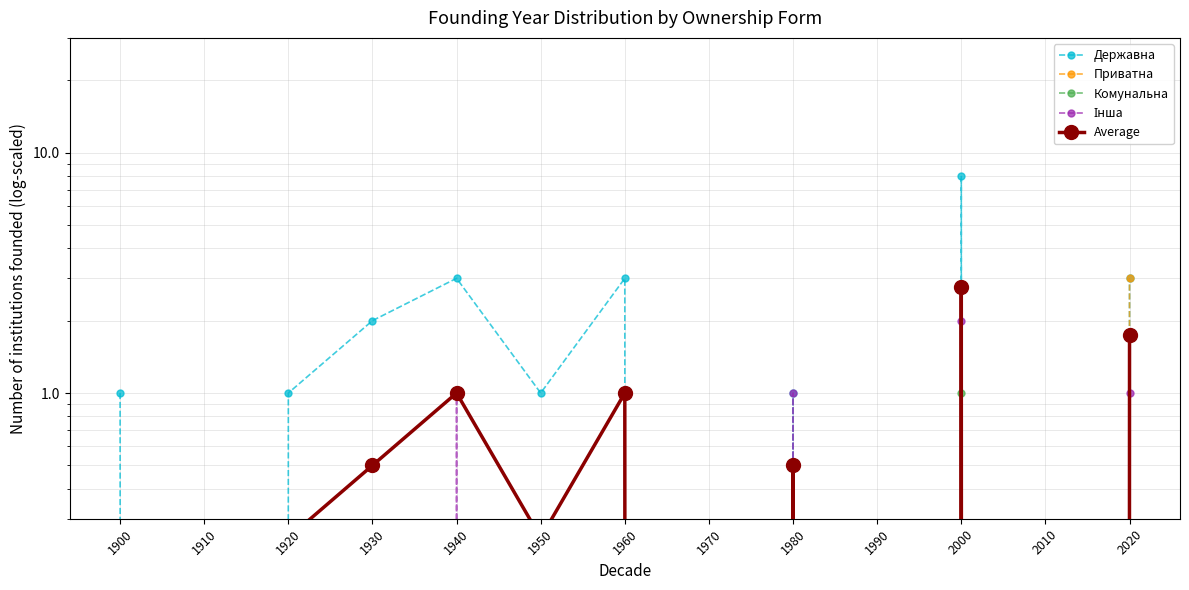

True or false: Державна has a value of 0.0 at 2010.

True